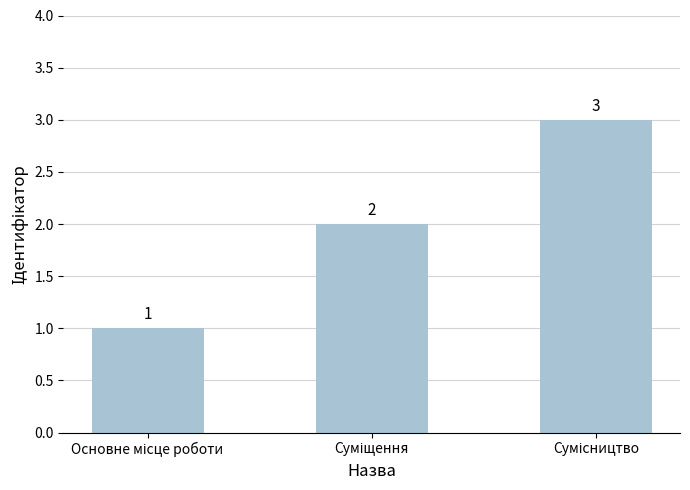

How many values are between 1 and 3?

3